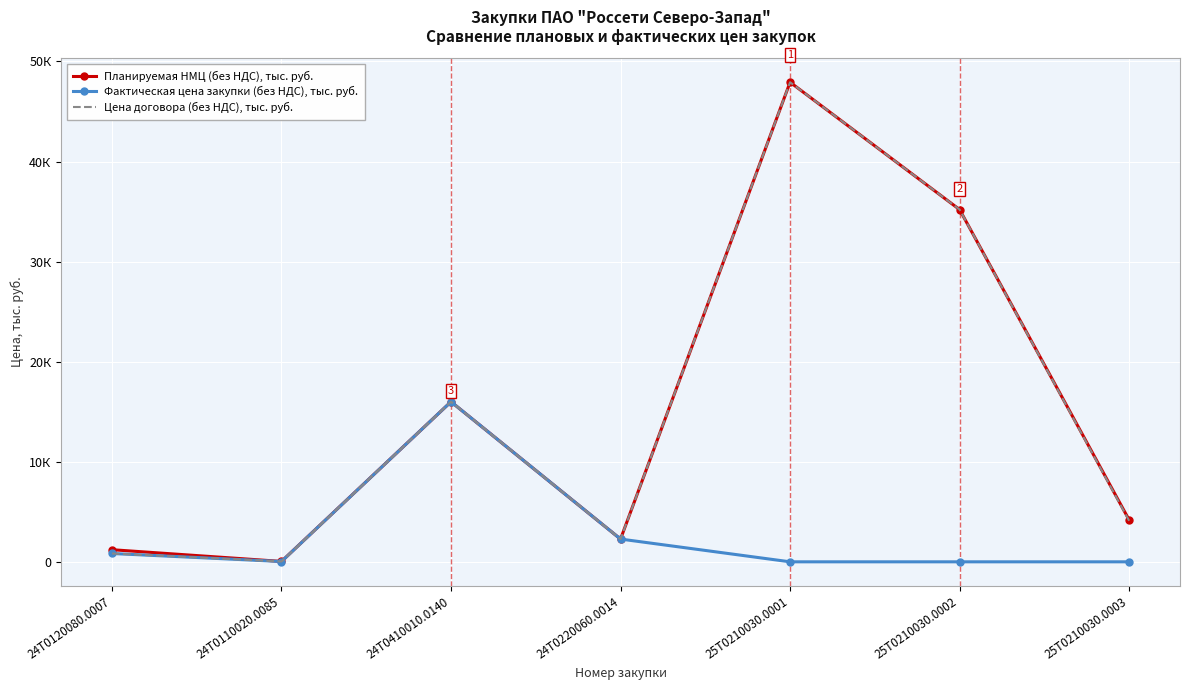

What are all the series names shown in the legend?

Планируемая НМЦ (без НДС), тыс. руб., Фактическая цена закупки (без НДС), тыс. руб., Цена договора (без НДС), тыс. руб.